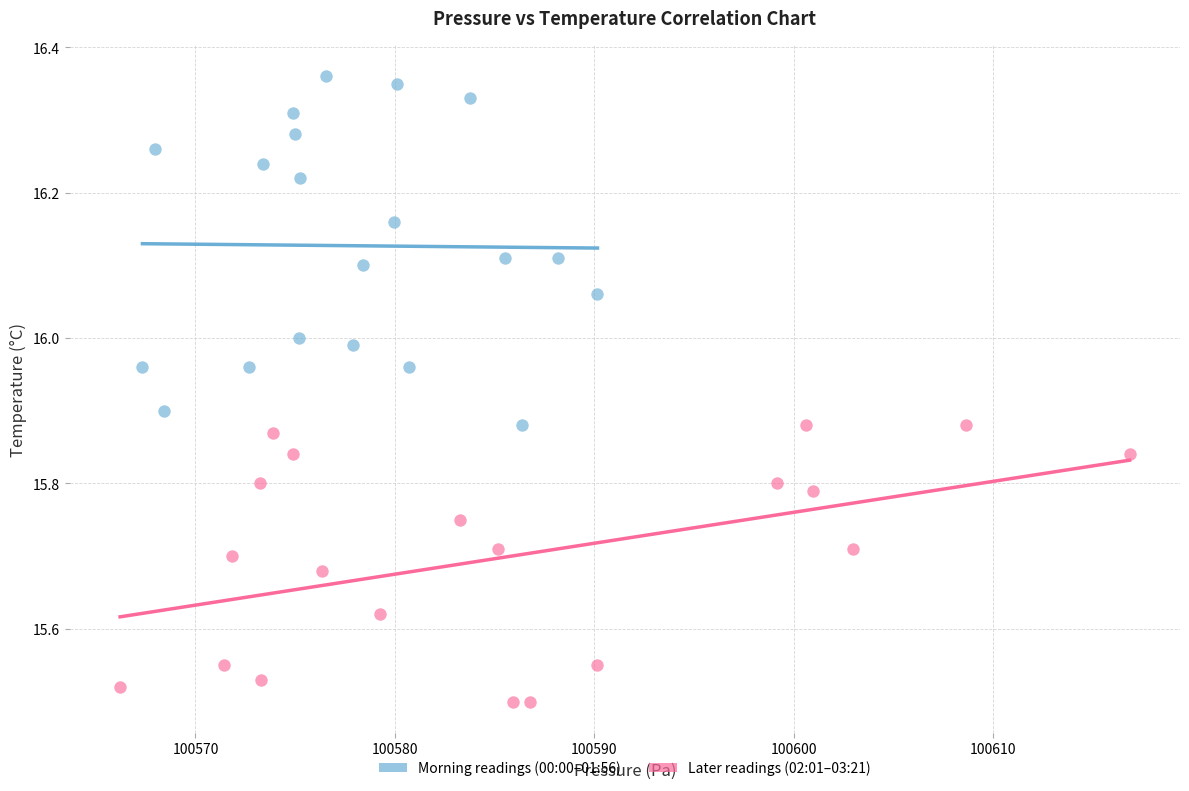

Which series has the widest spread of Y values?

Morning readings (00:00–01:56)